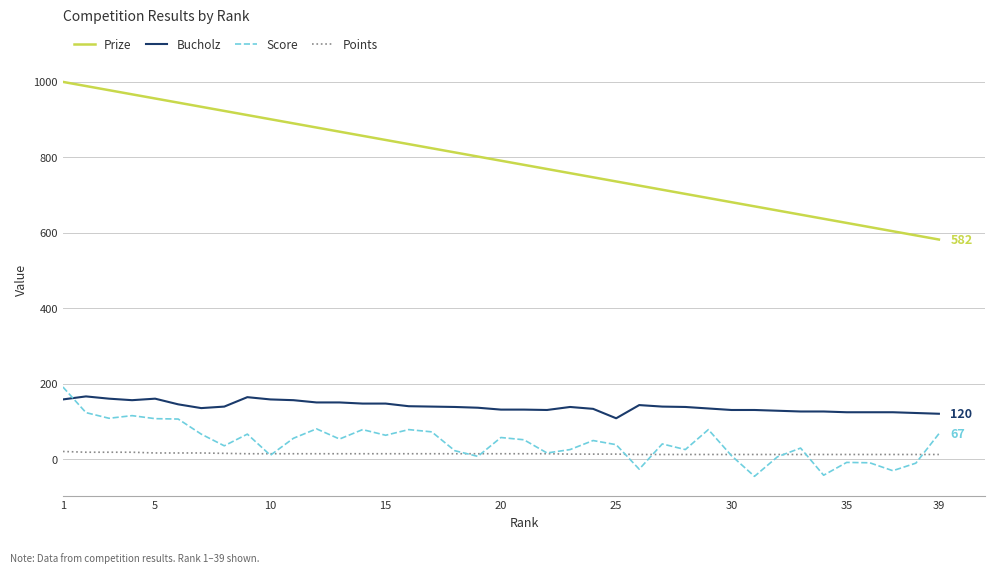

Which series has the widest spread of values?

Prize